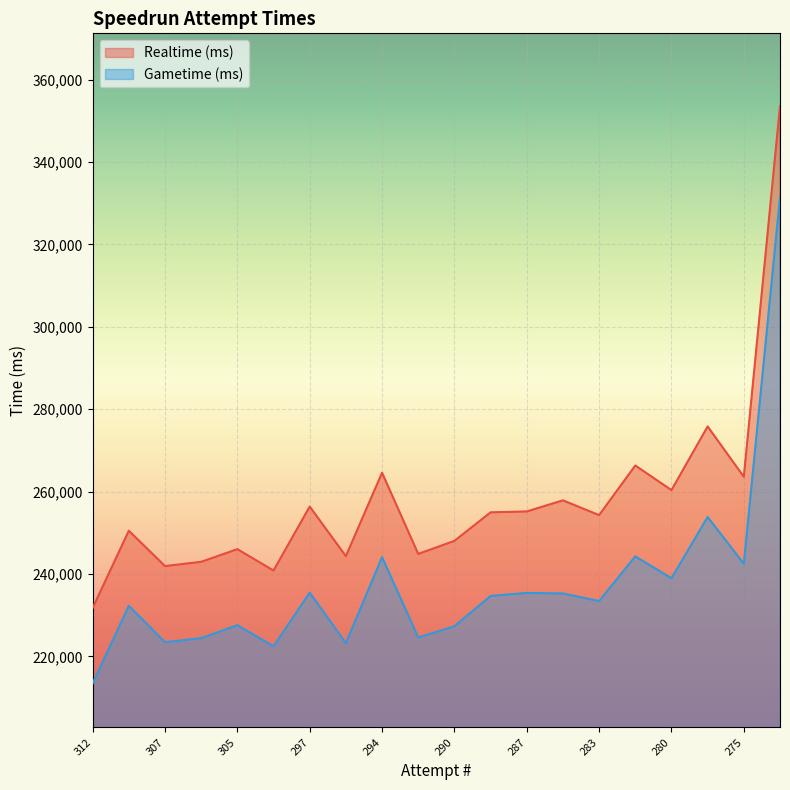

What is the difference between the Realtime (ms) values at 297 and 310?

5869